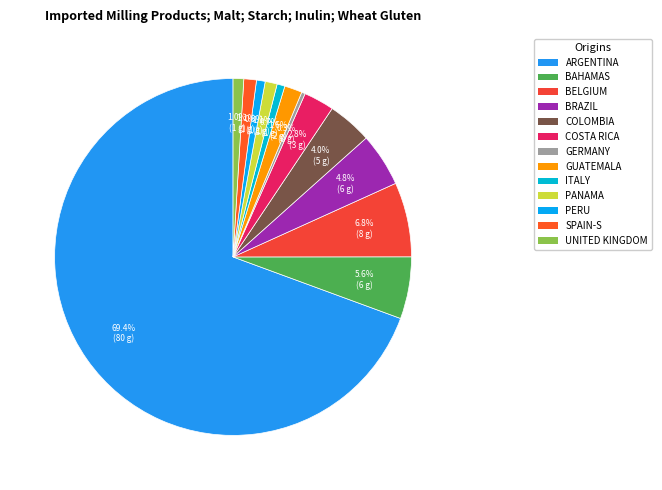

Count the number of slices in the pie.

13